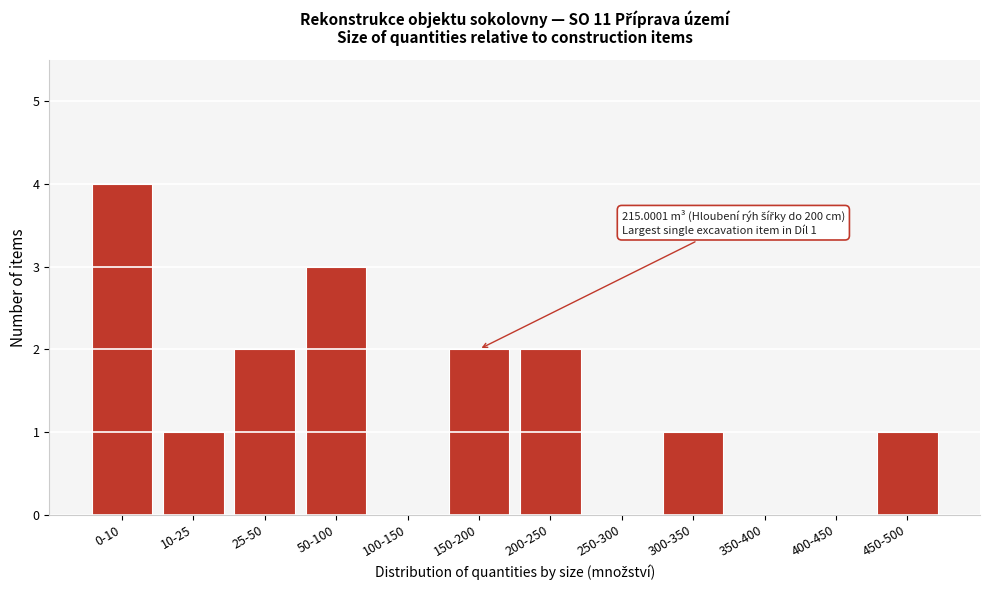

Reading left to right, list all the values displayed in this chart.

0-10=4	10-25=1	25-50=2	50-100=3	100-150=0	150-200=2	200-250=2	250-300=0	300-350=1	350-400=0	400-450=0	450-500=1